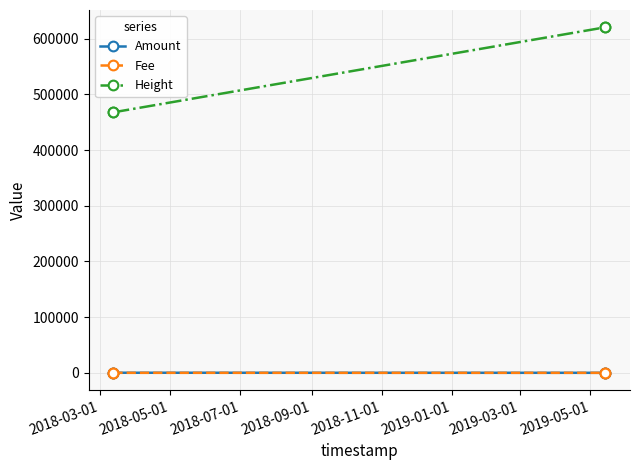

What is the value of the Height point at the 2nd from the left?

467826.0